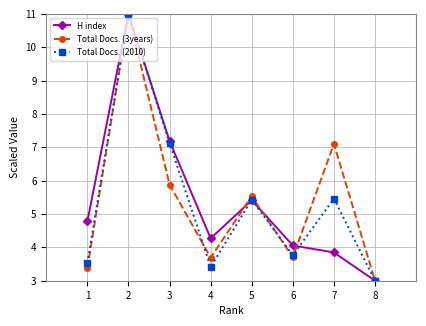

What is the spread (max minus min) of values at 6?

0.4